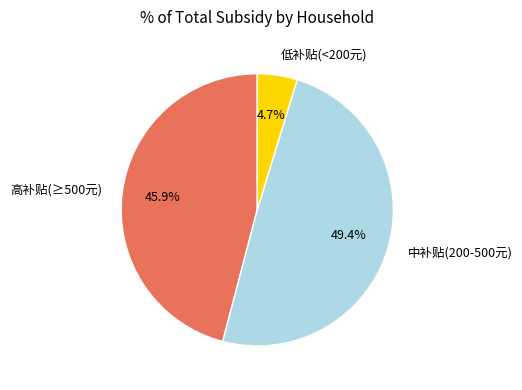

Which slice is the largest?

中补贴(200-500元)